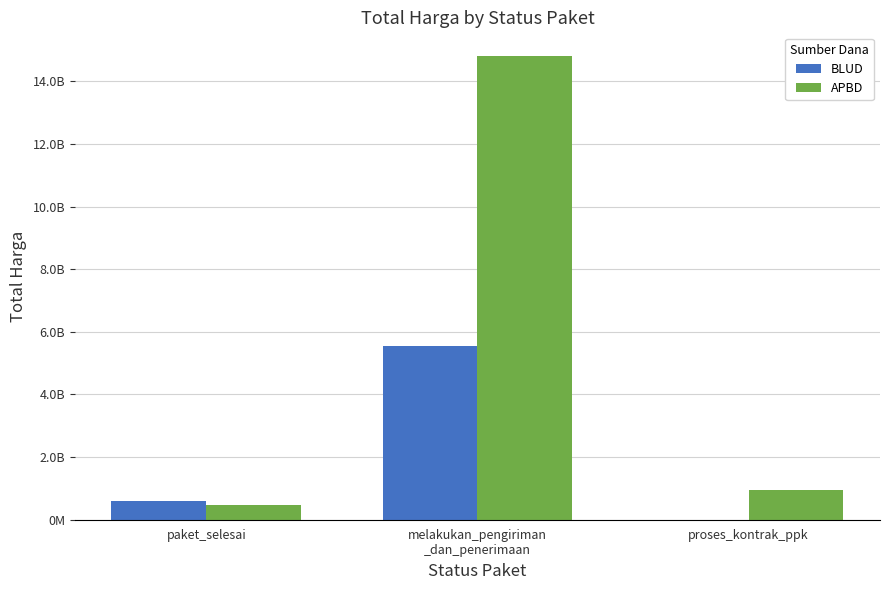

List the series in order of their overall mean, highest first.

APBD, BLUD